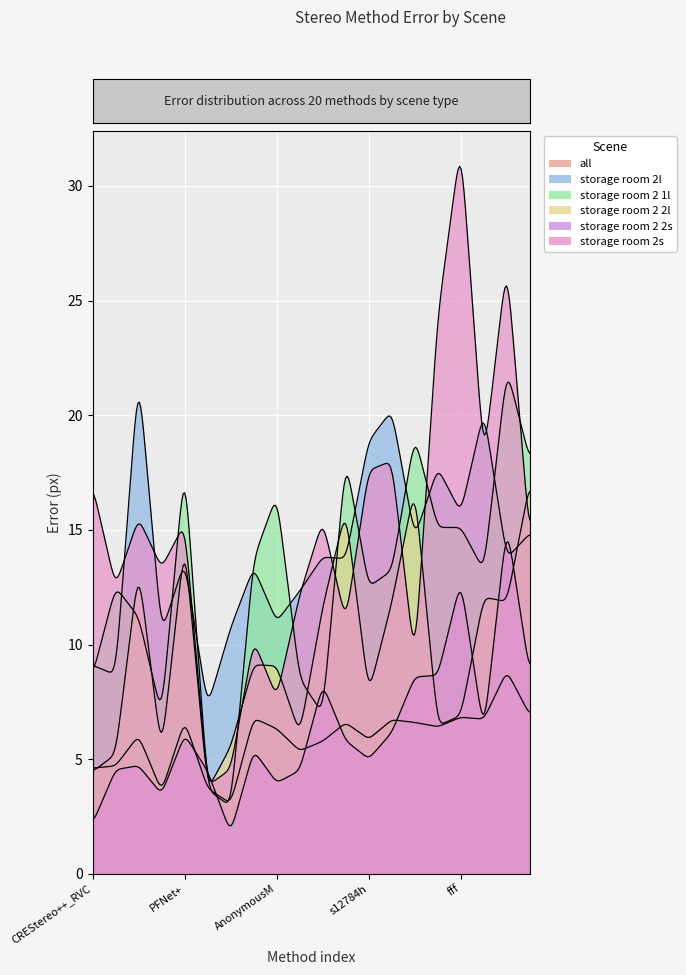

What is the difference between the second highest and minimum values in the storage room 2 2l series?

13.2